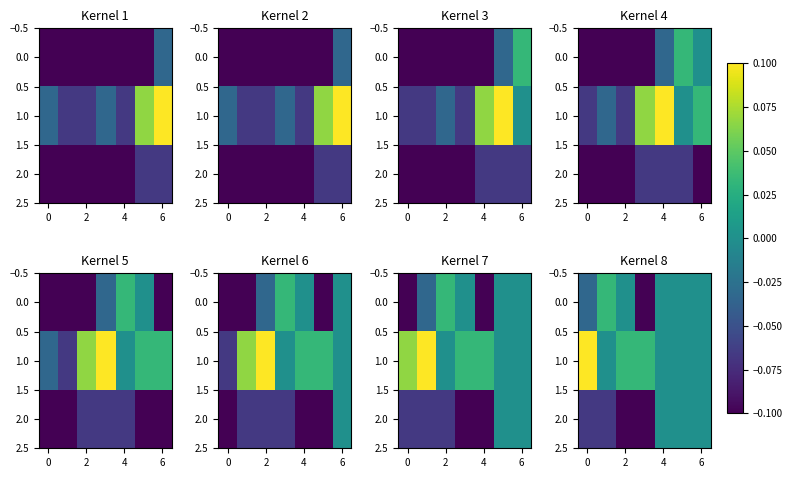

Rank the series by their maximum value, from lowest to highest.

2.0, 0.0, 1.0